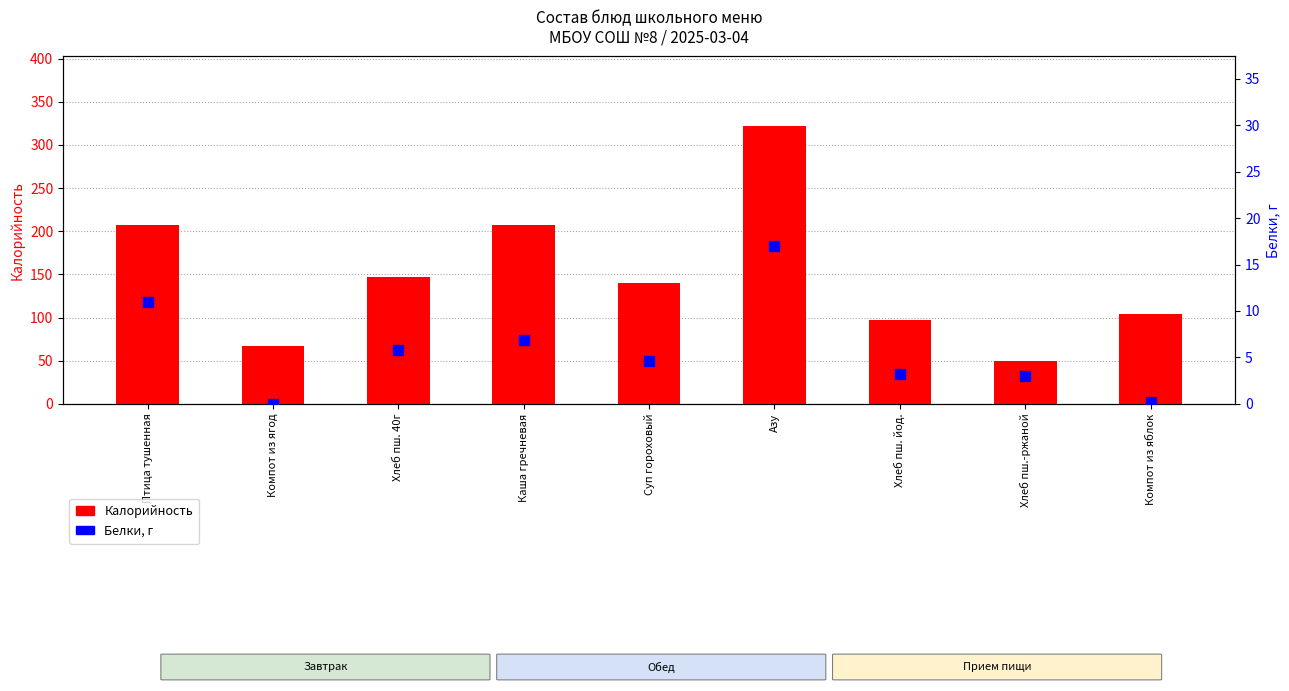

Is the value of Белки at Каша гречневая greater than the value of Калорийность at Компот из ягод?

No